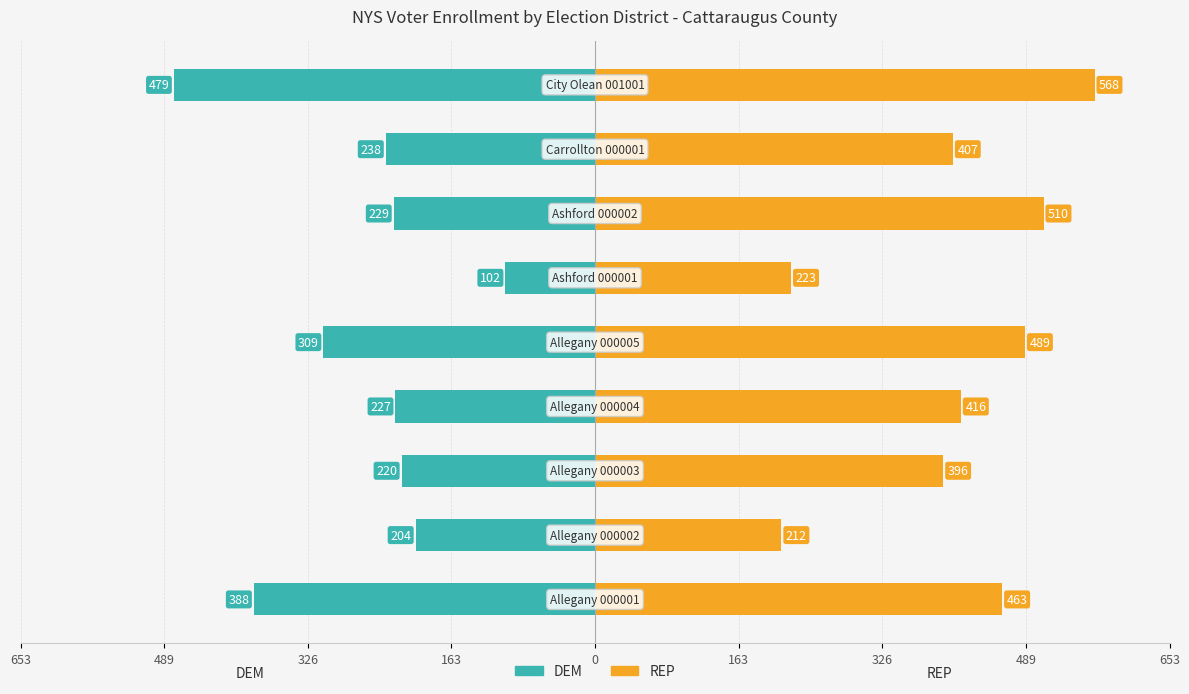

How many bars are there in each group?

2